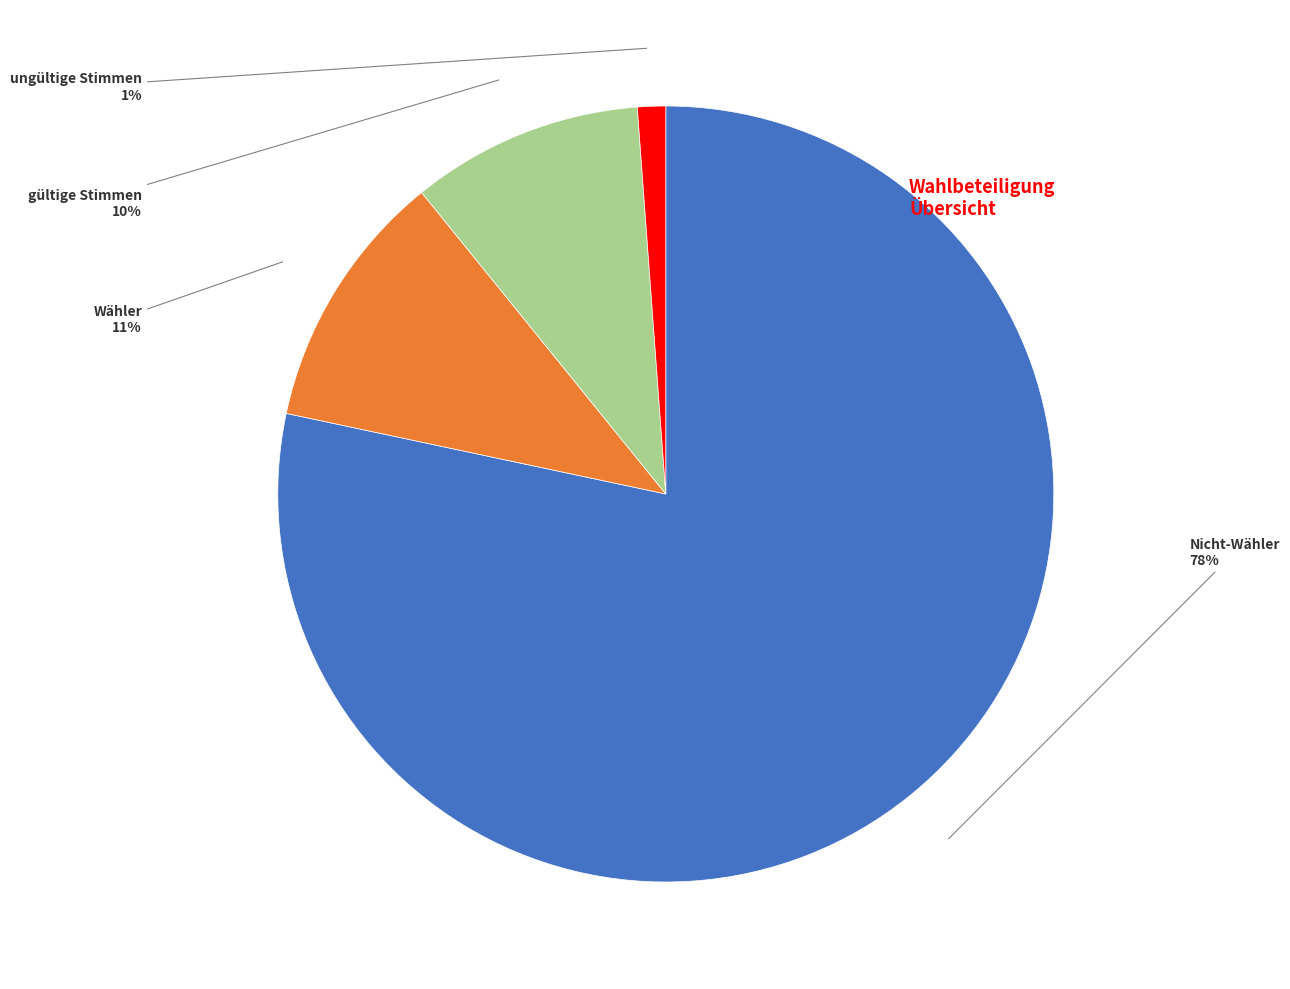

To the nearest percent, what is the difference between the largest and smallest slice percentages?

77%